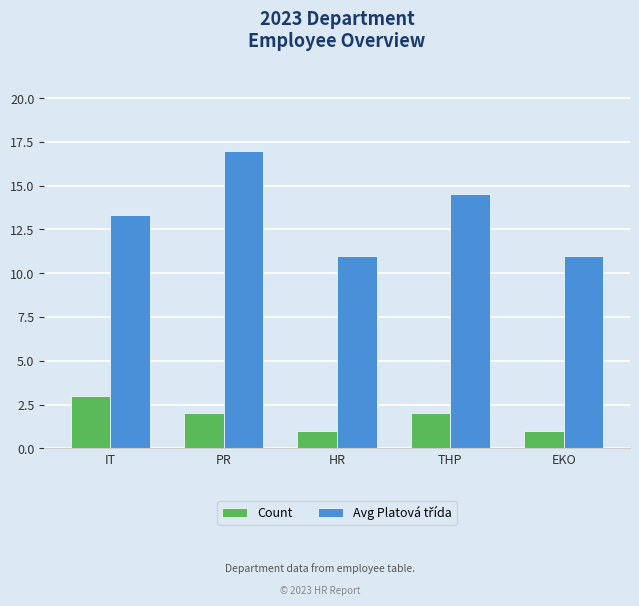

The Count series shows 0.5 at PR. True or false?

False